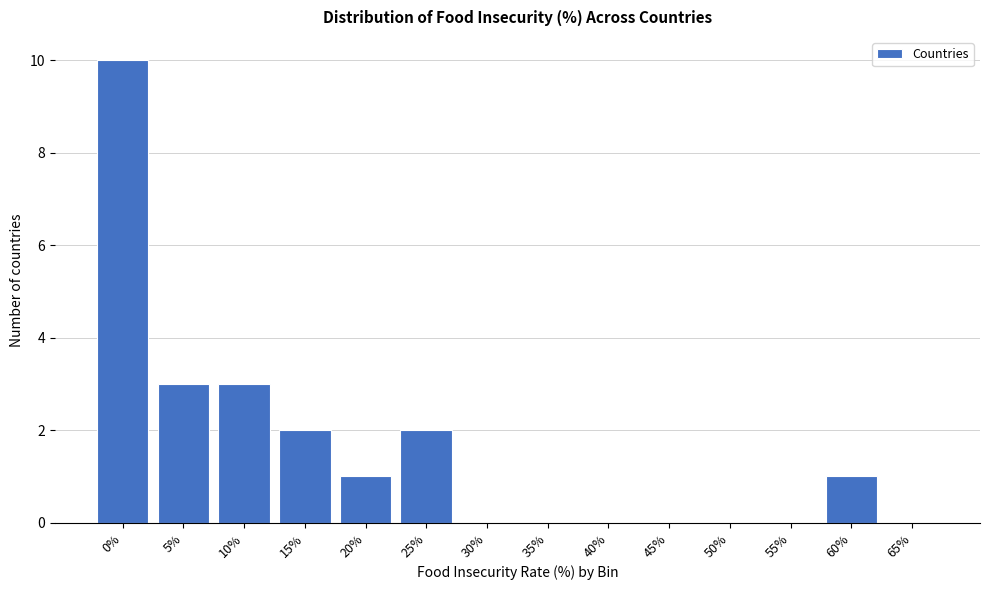

Reading left to right, extract all data points from this chart.

0%=10	5%=3	10%=3	15%=2	20%=1	25%=2	30%=0	35%=0	40%=0	45%=0	50%=0	55%=0	60%=1	65%=0